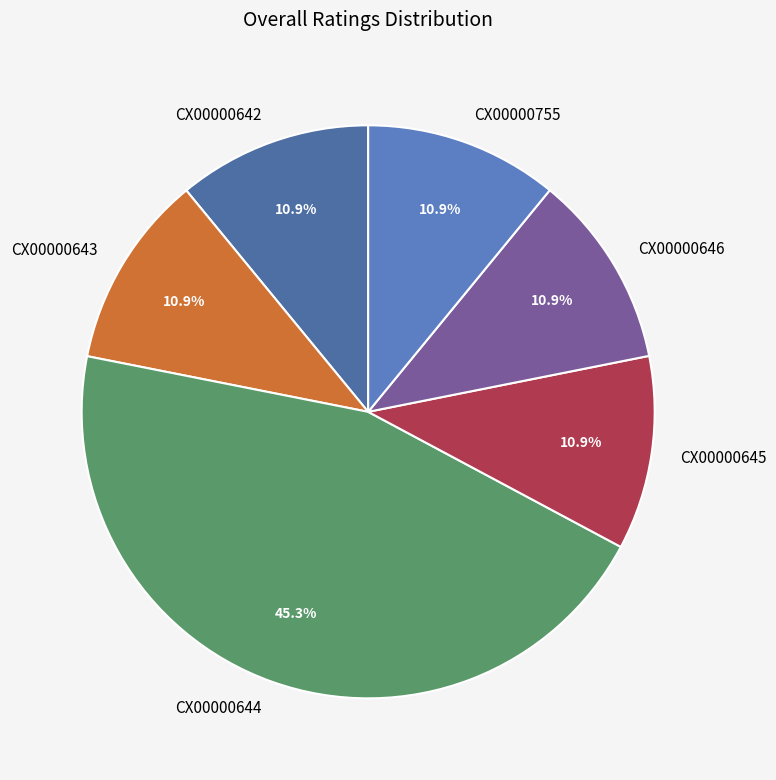

To the nearest percent, what is the average slice percentage?

17%